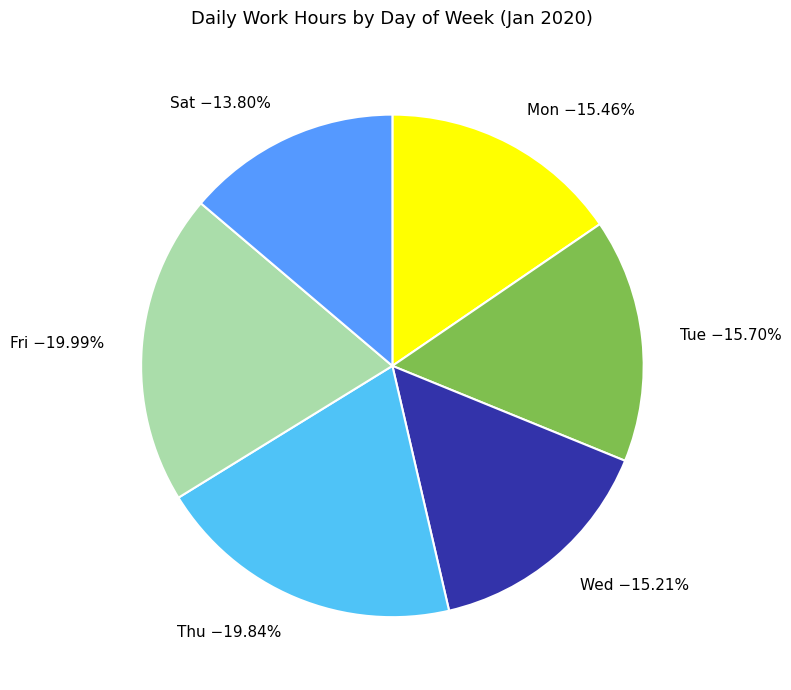

Combined, do Mon −15.46% and Thu −19.84% account for over 50%?

No